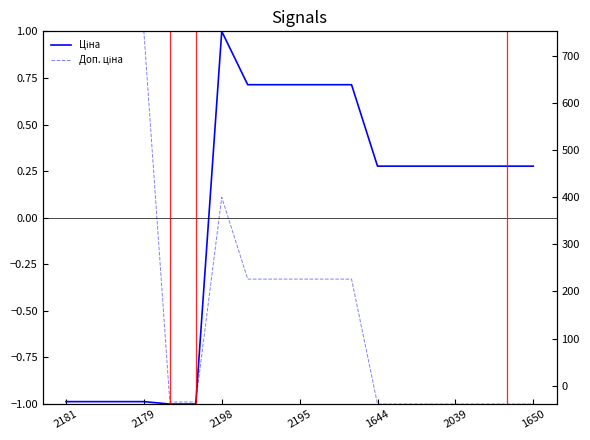

Reading left to right, list all the values displayed in this chart.

Ціна: -1.0	-1.0	-1.0	-1.0	-1.0	-1.0	1.0	0.7	0.7	0.7	0.7	0.7	0.3	0.3	0.3	0.3	0.3	0.3	0.3
Доп. ціна: 1.0	1.0	1.0	1.0	-1.0	-1.0	0.1	-0.3	-0.3	-0.3	-0.3	-0.3	-1.0	-1.0	-1.0	-1.0	-1.0	-1.0	-1.0
Залишок: 260.0	290.0	218.0	290.0	665.0	702.0	11.0	20.0	21.0	41.0	17.0	42.0	113.0	270.0	190.0	99.0	246.0	441.0	220.0